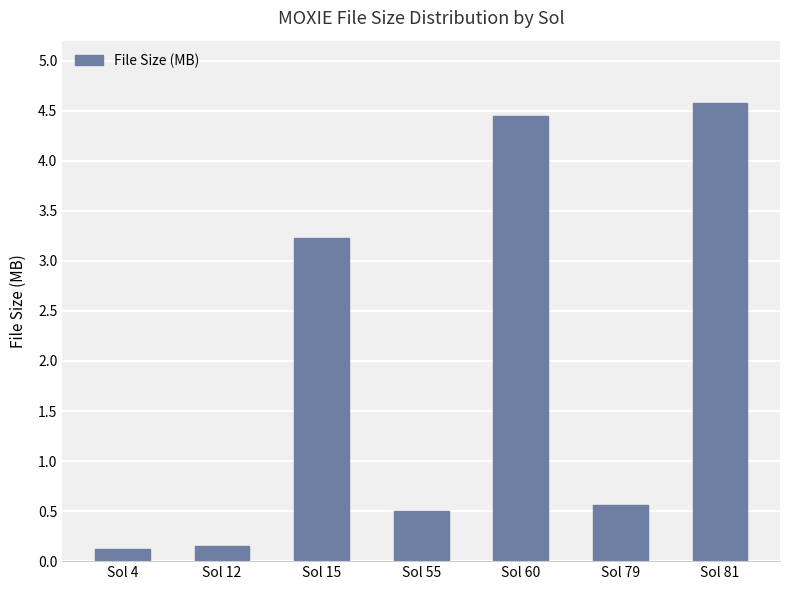

True or false: the data shows 0.1 at Sol 4.

True